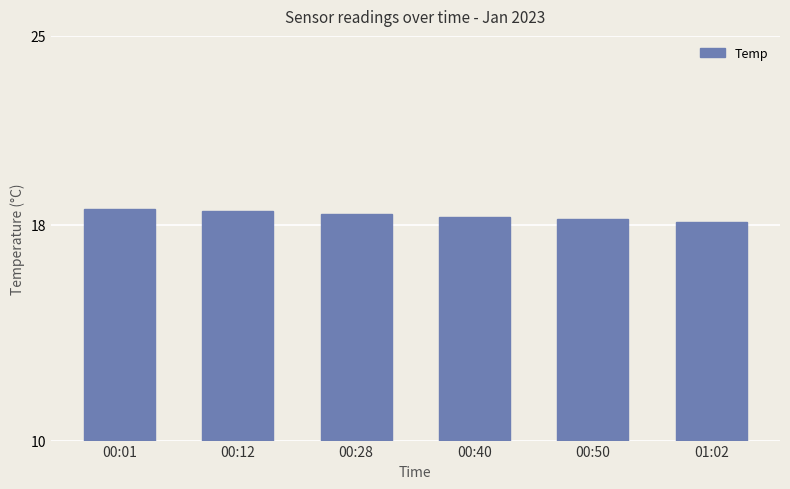

What is the minimum value shown in the chart?

18.1